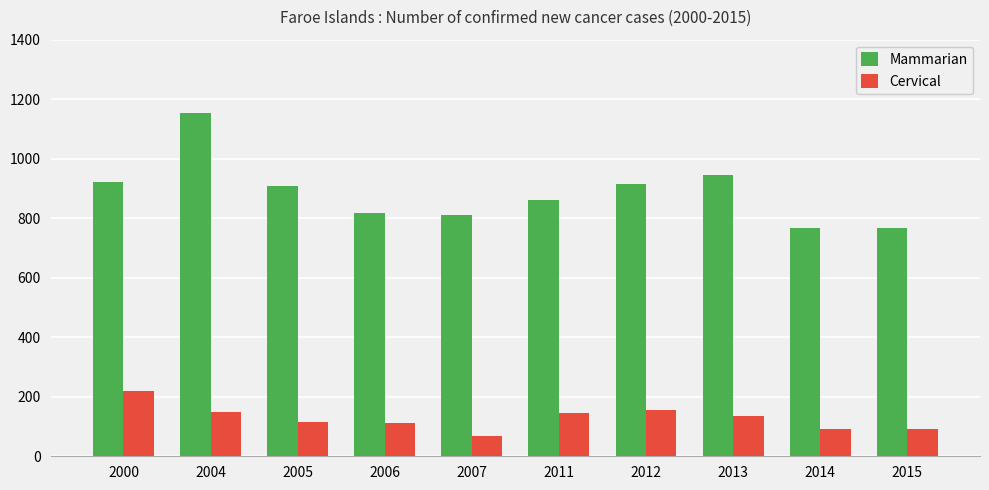

What is the value of the Mammarian bar at the 7th from the left?

914